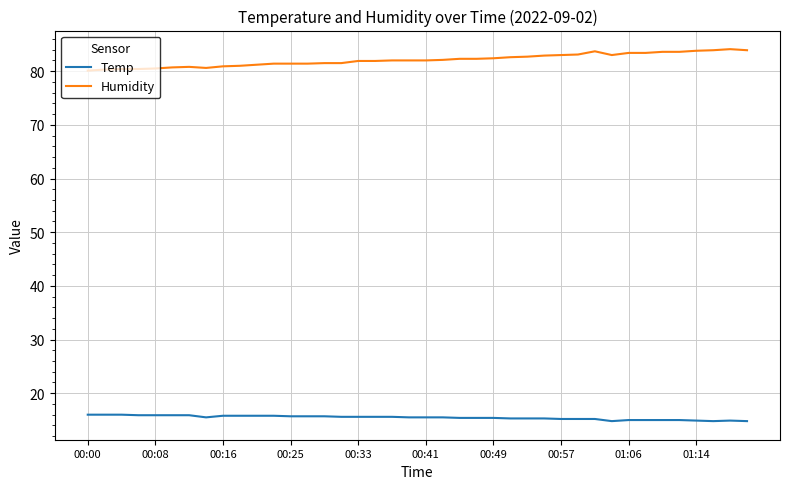

Rank the series by their maximum value, from highest to lowest.

Humidity, Temp